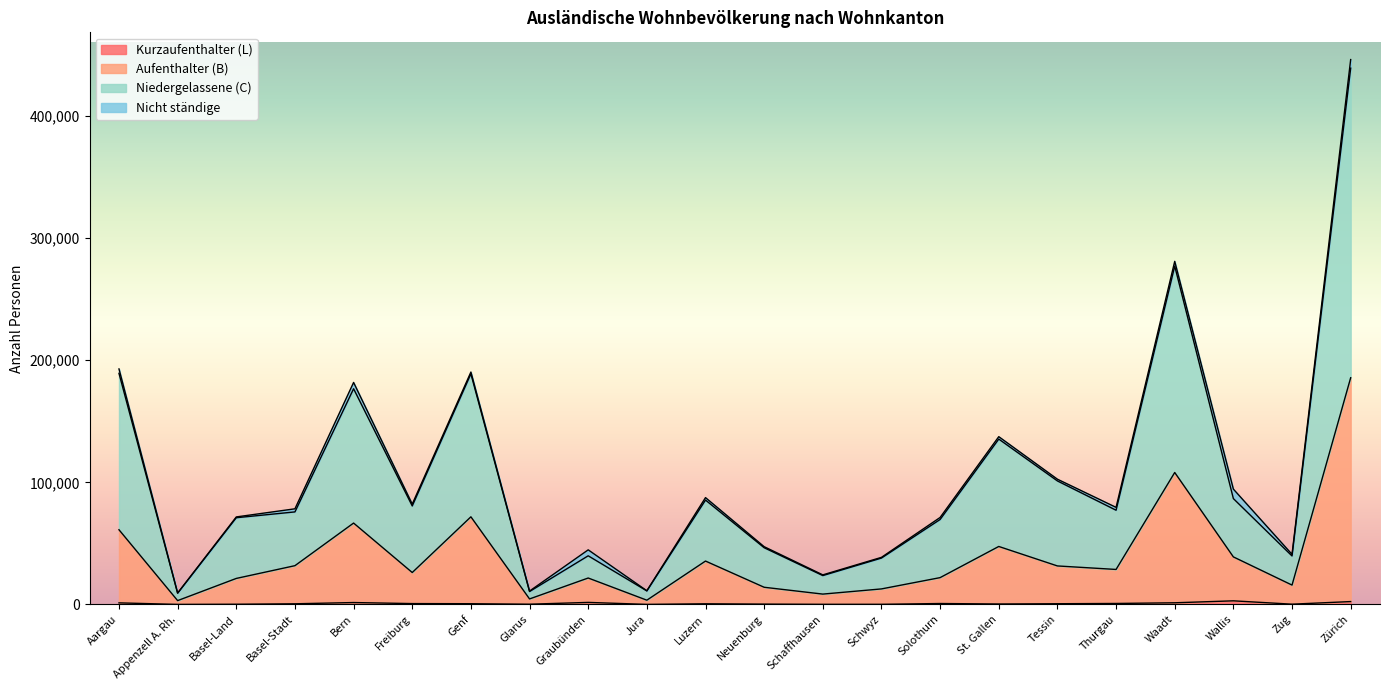

At which category does the chart reach its peak across all series?

Zürich